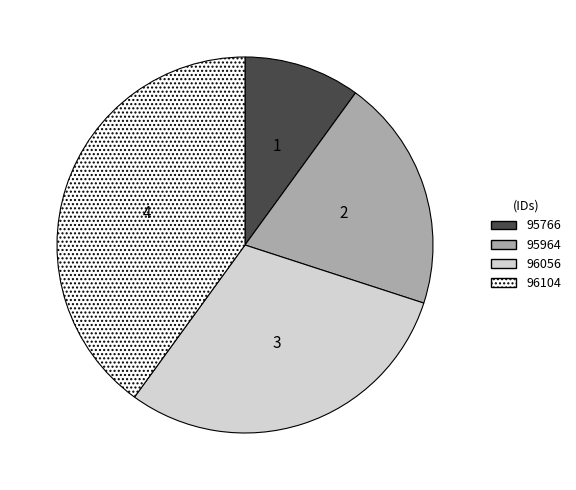

Count the number of slices in the pie.

4